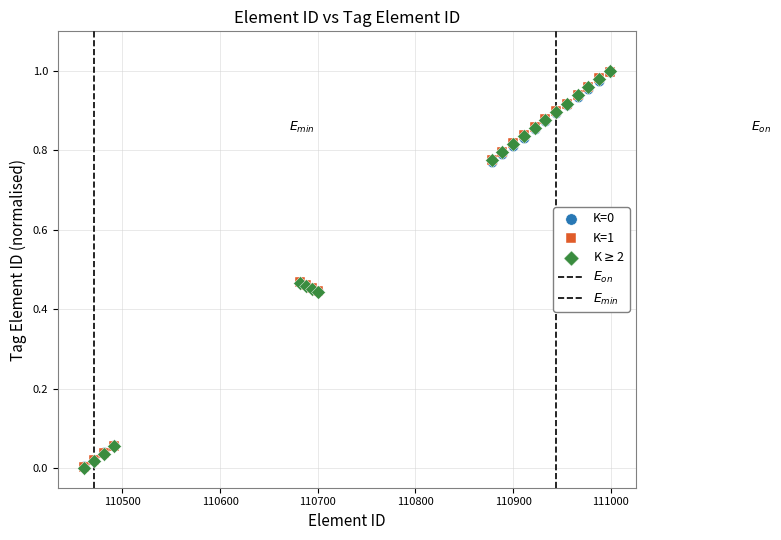

Which series has the largest Y range (max minus min)?

K$\geq$2